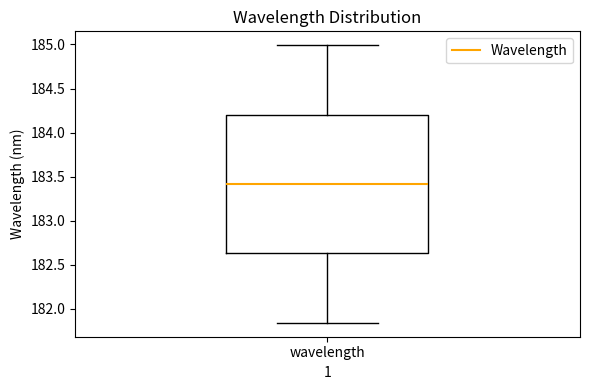

Where does the upper whisker of the box for wavelength end on the y-axis? The values are not printed on the chart, so give them approximately, as read against the axis.

185.00